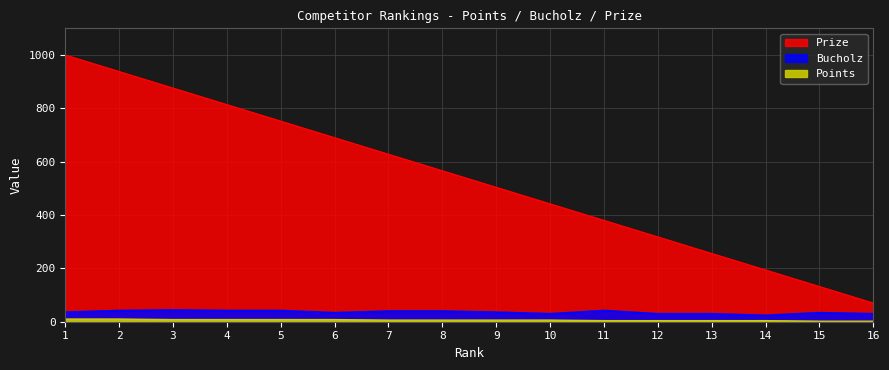

How many lines are shown in the chart?

3